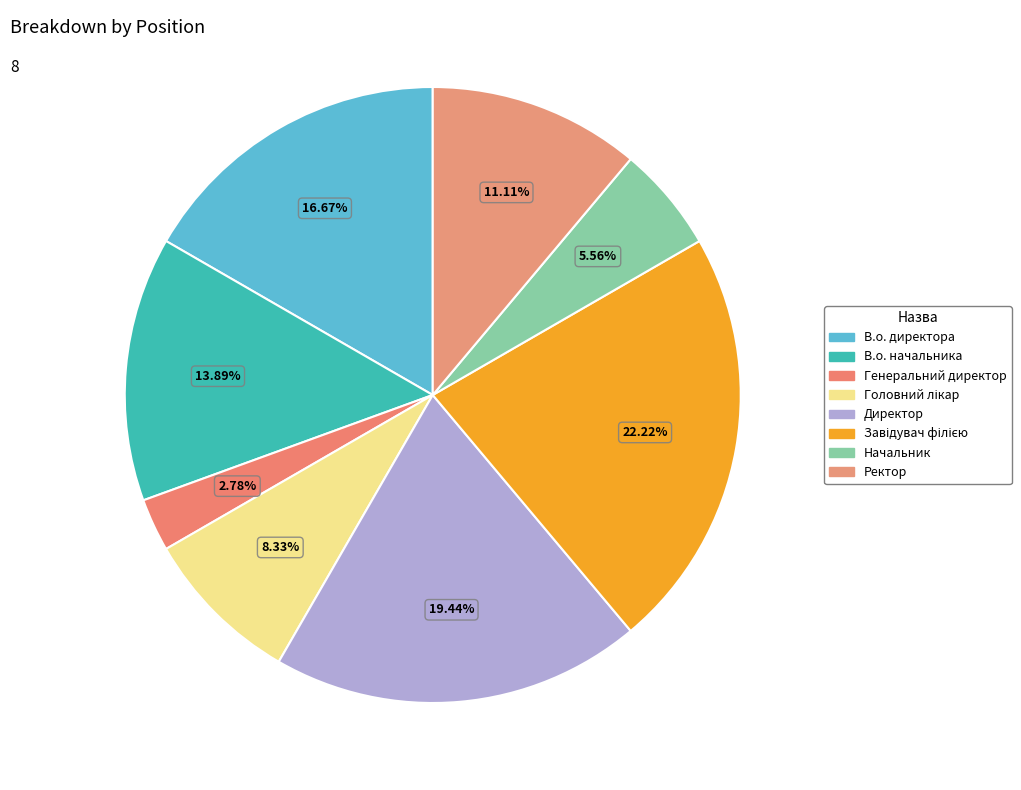

How many segments does this pie chart have?

8